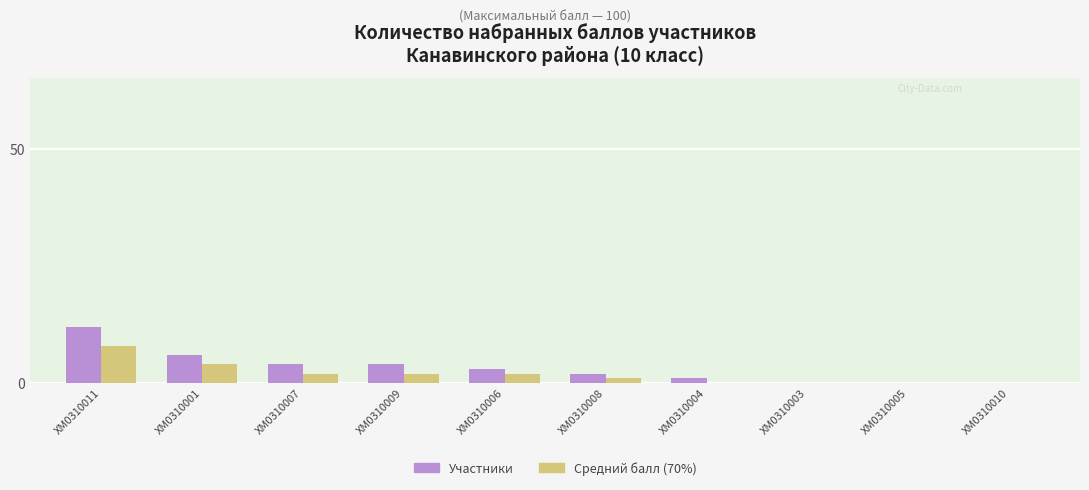

What is the total value across all series at ХМ0310007?

6